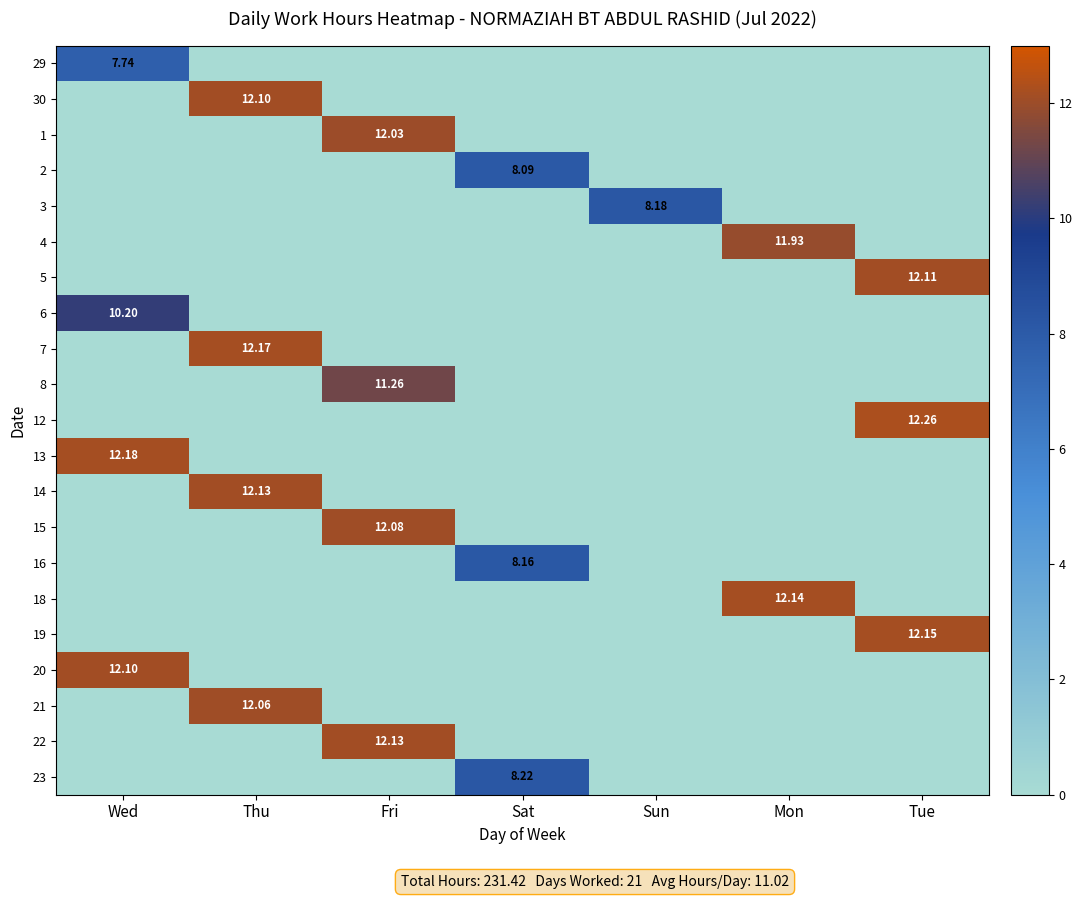

What is the sum of all 30 values?

12.1